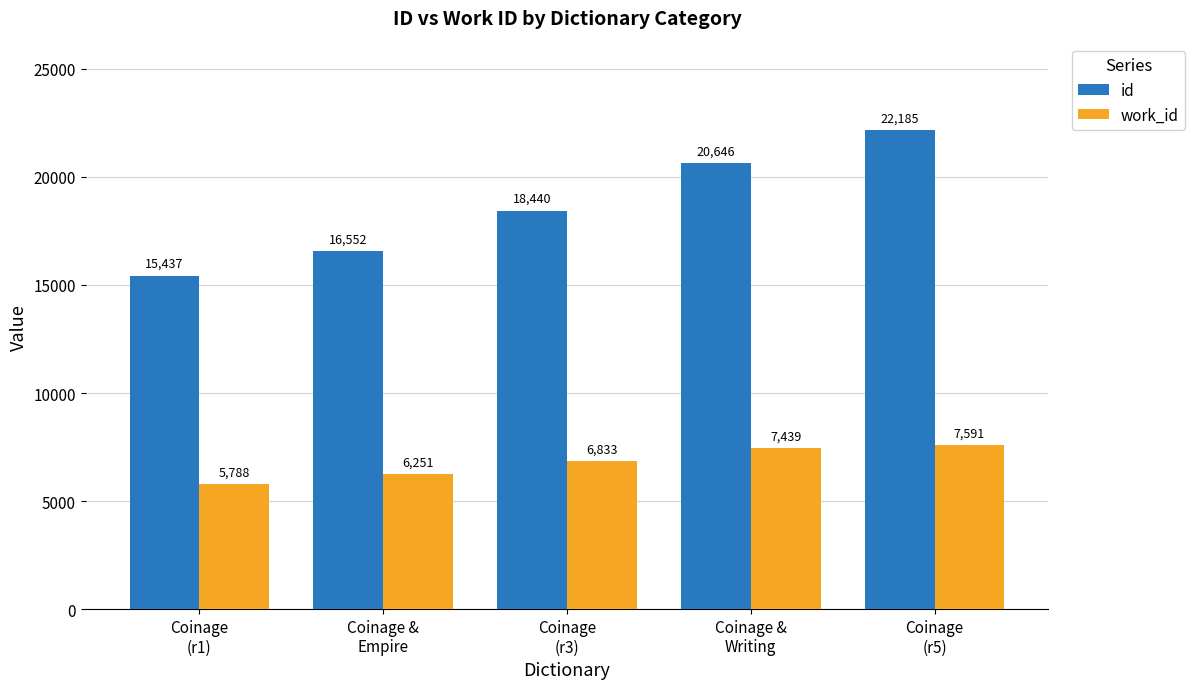

Between Coinage &
Writing and Coinage
(r5), which series saw the biggest shift?

id